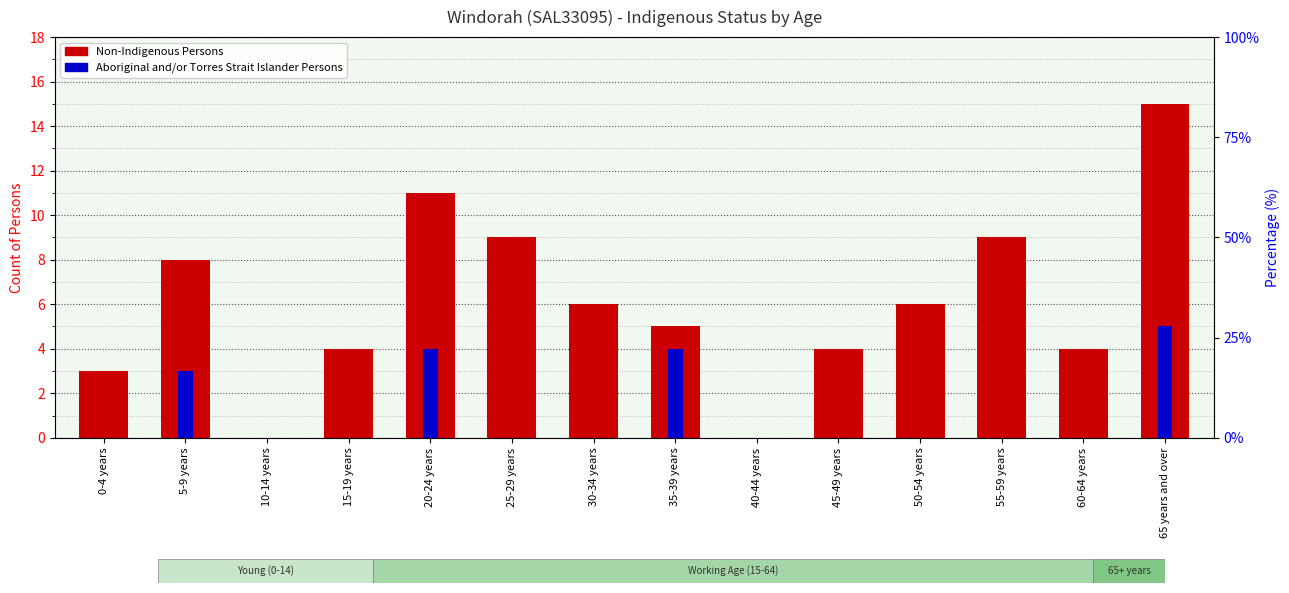

How many categories are shown in the chart?

14